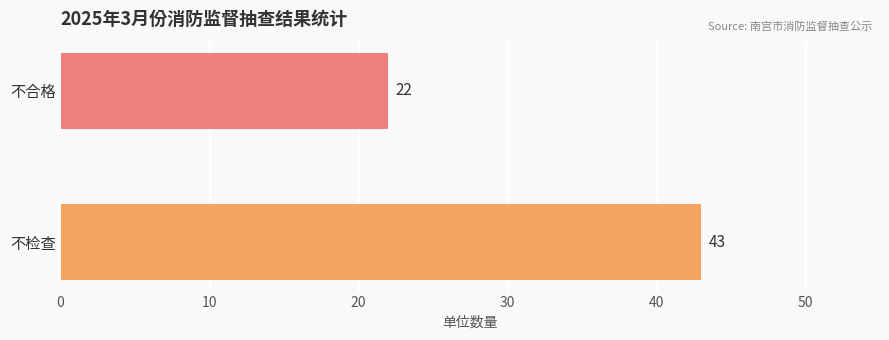

Rank the categories by value from lowest to highest.

不合格, 不检查